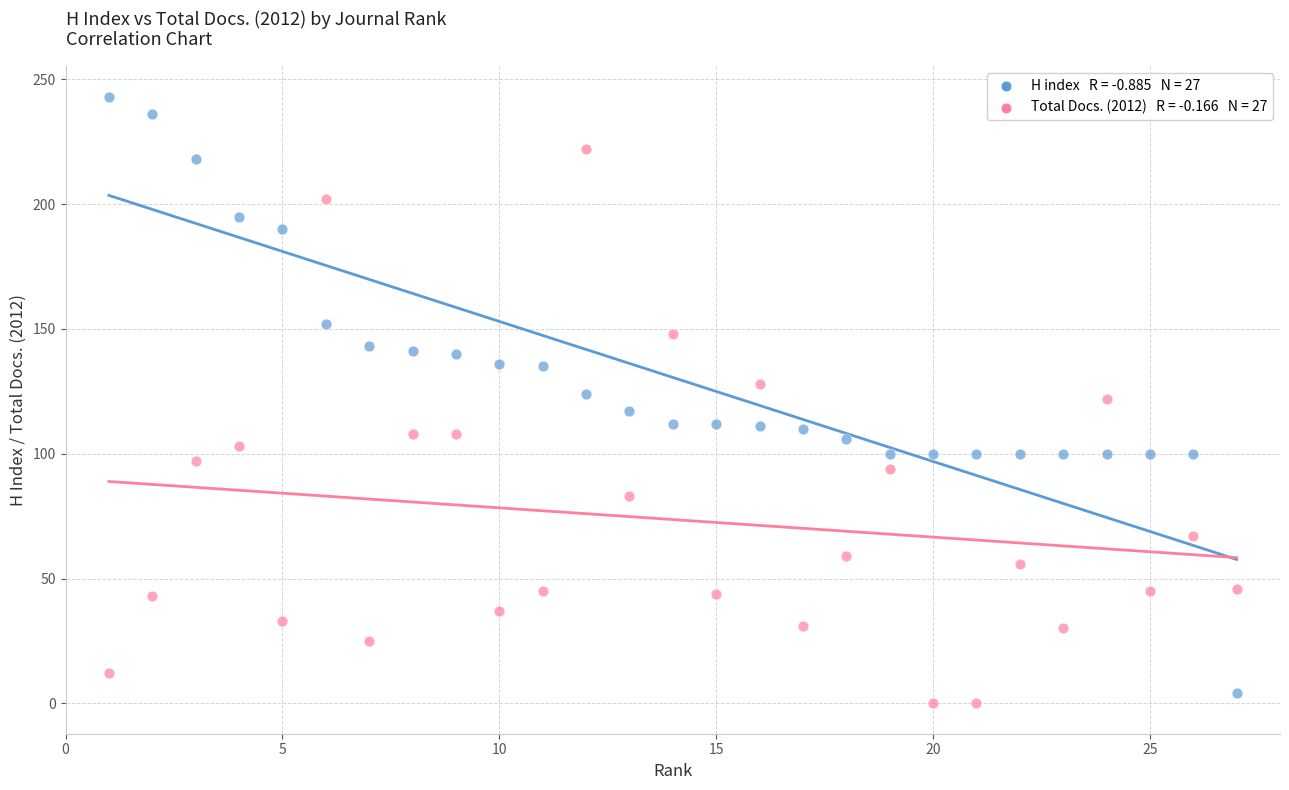

Across all data points, what is the range of Y values (max minus min)?

243